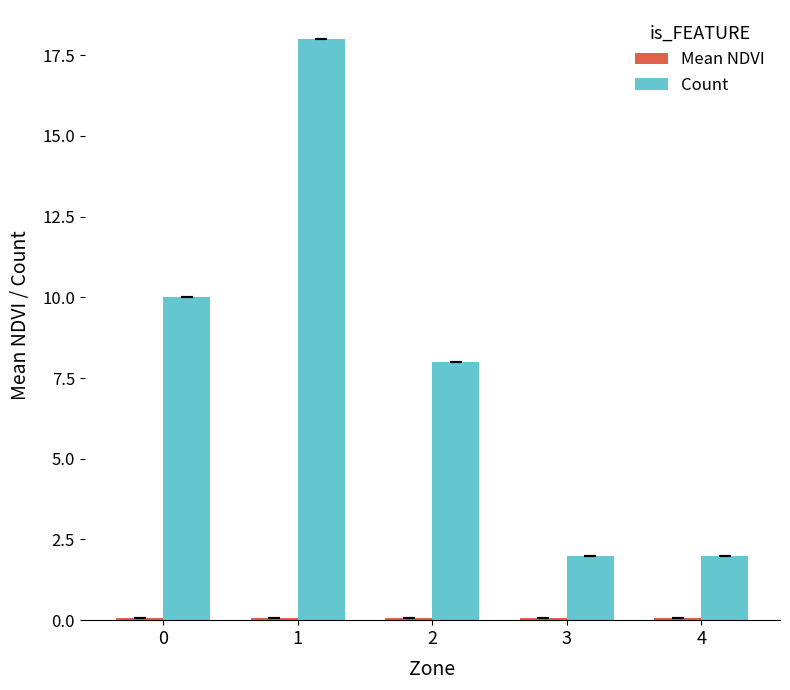

Between 0 and 3, which series saw the biggest shift?

Count